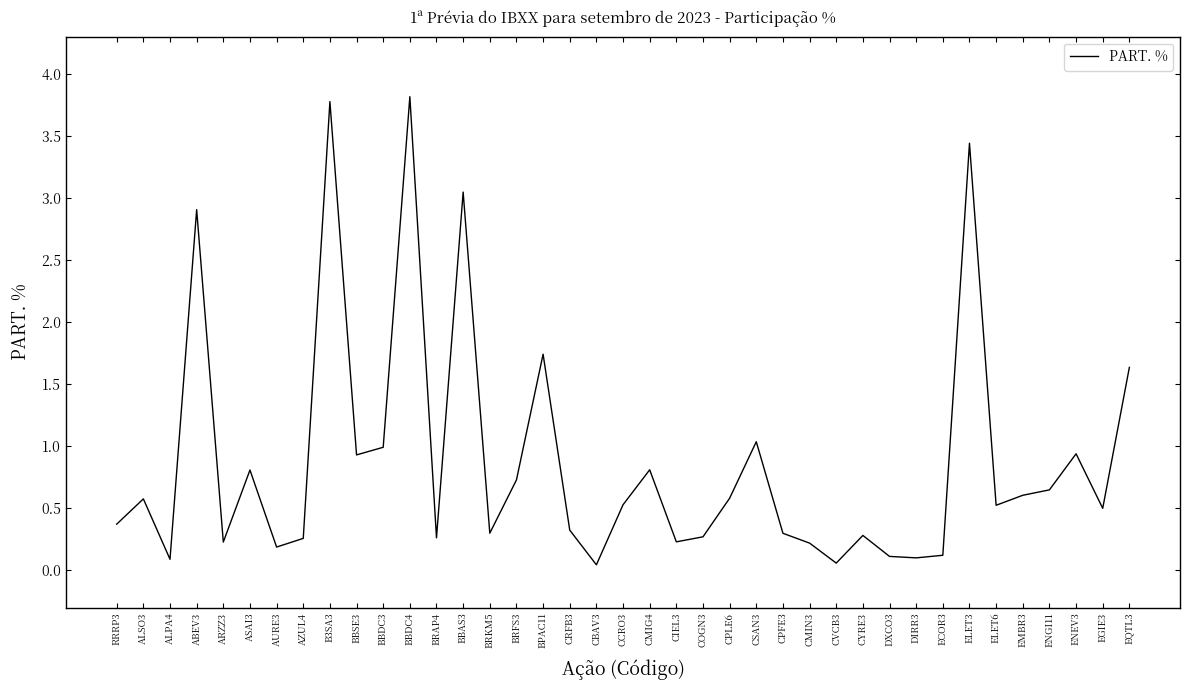

Does the chart display data point markers on the line(s)?

No